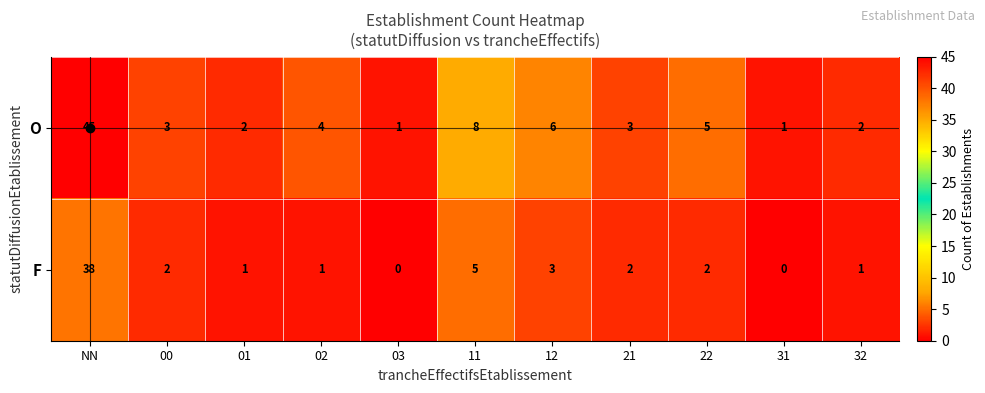

What is the difference between the maximum and minimum values in the O series?

44